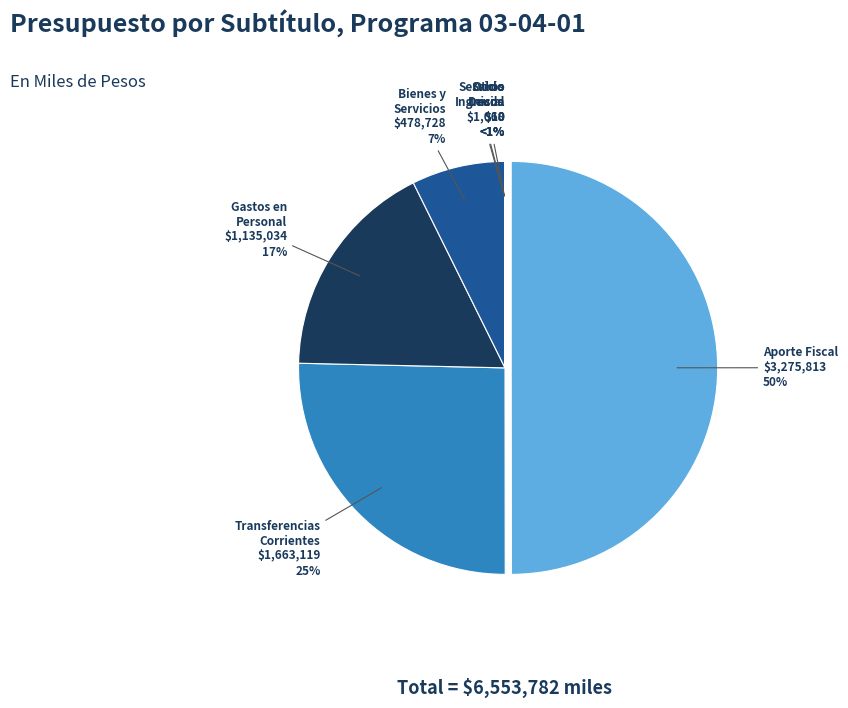

The GASTOS EN PERSONAL slice represents 17% of the pie. True or false?

True